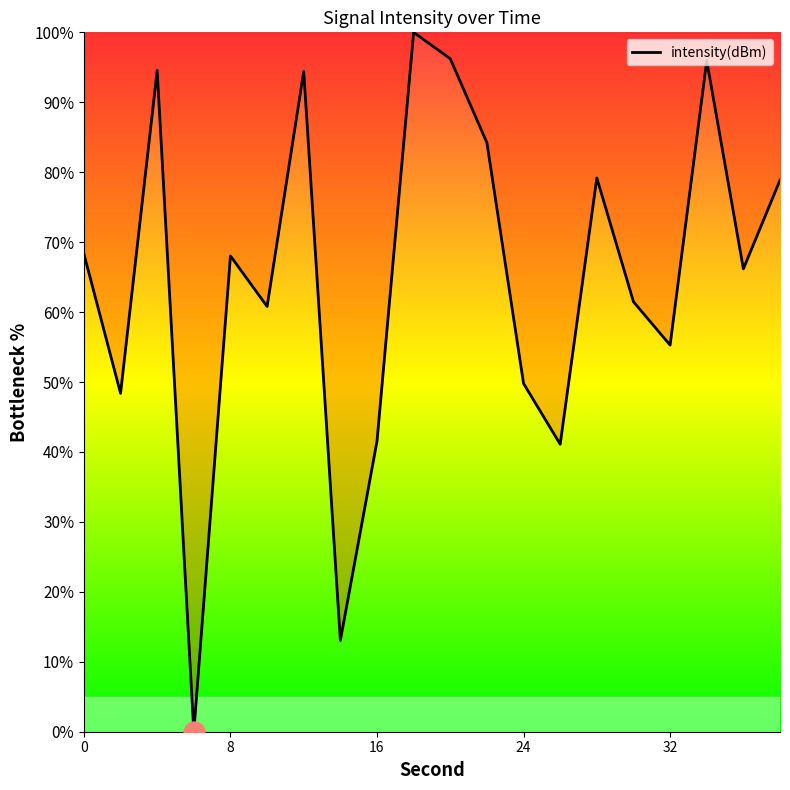

What is the maximum value shown in the chart?

100.0